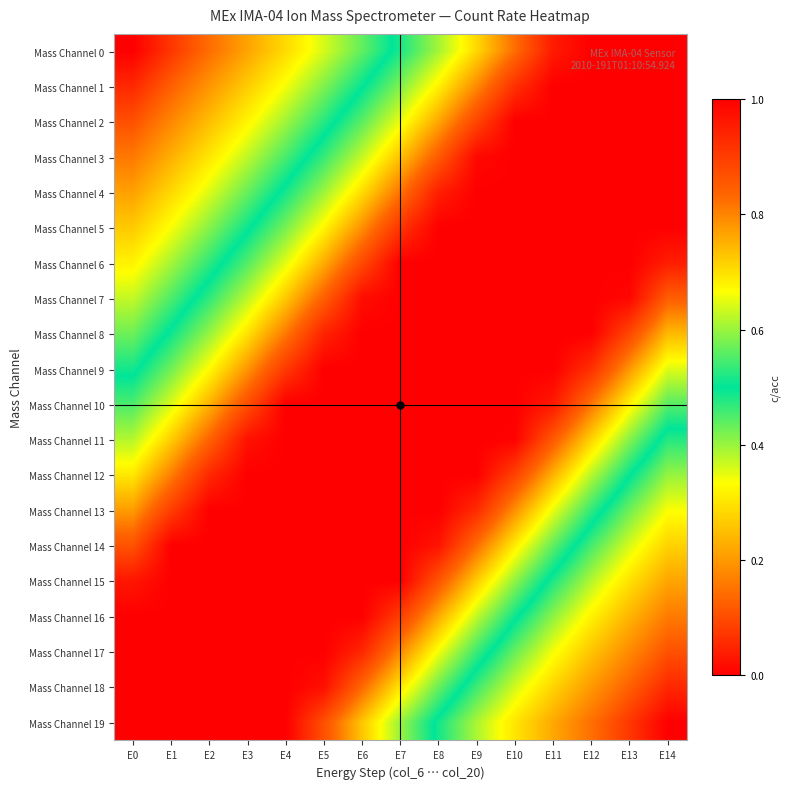

What is the total value across all series at E9?

16.9